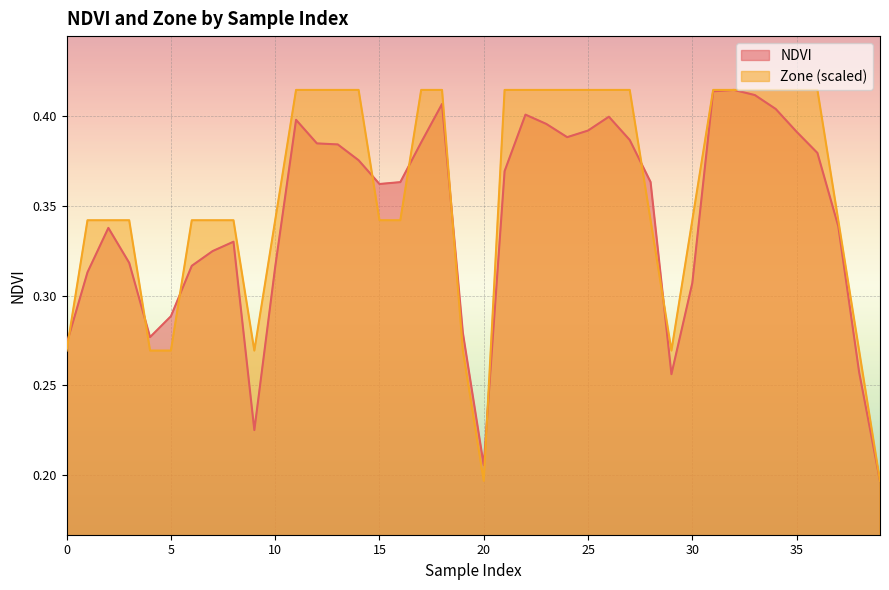

Rank the series by their average value, from lowest to highest.

NDVI, Zone (scaled)